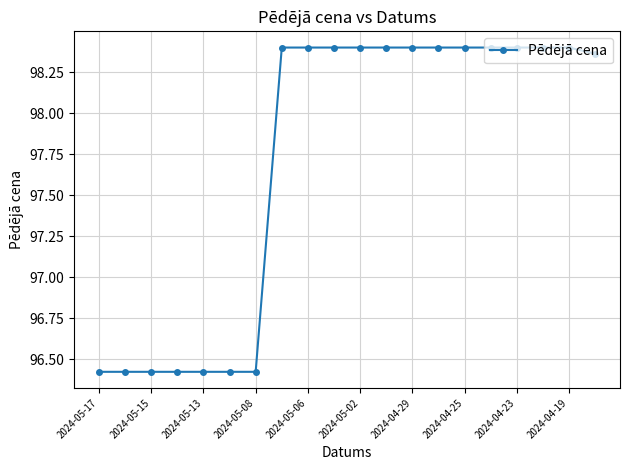

What is the difference between the maximum and minimum values?

2.0